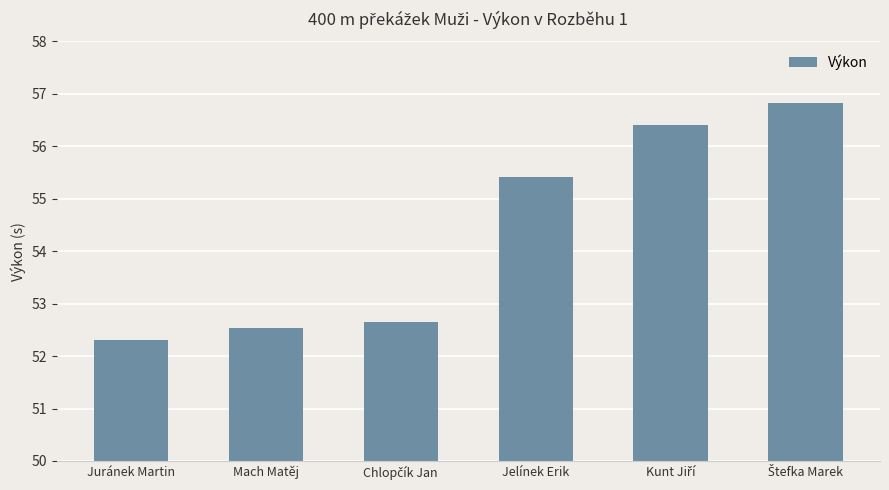

What is the label of the 3rd bar from the right?

Jelínek Erik